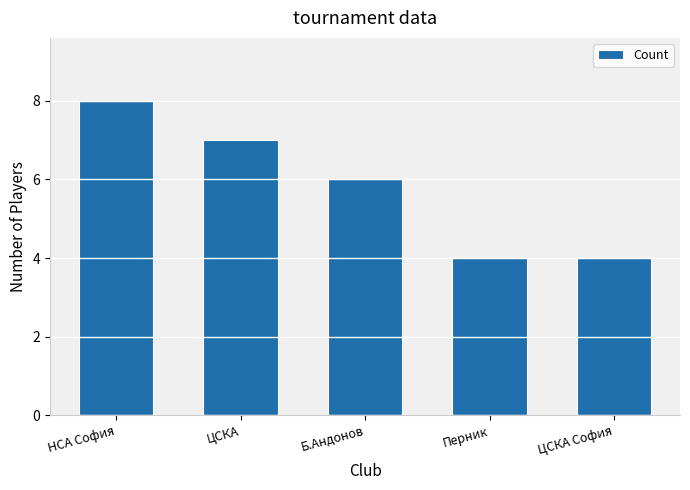

Which has a higher value, НСА София or ЦСКА?

НСА София